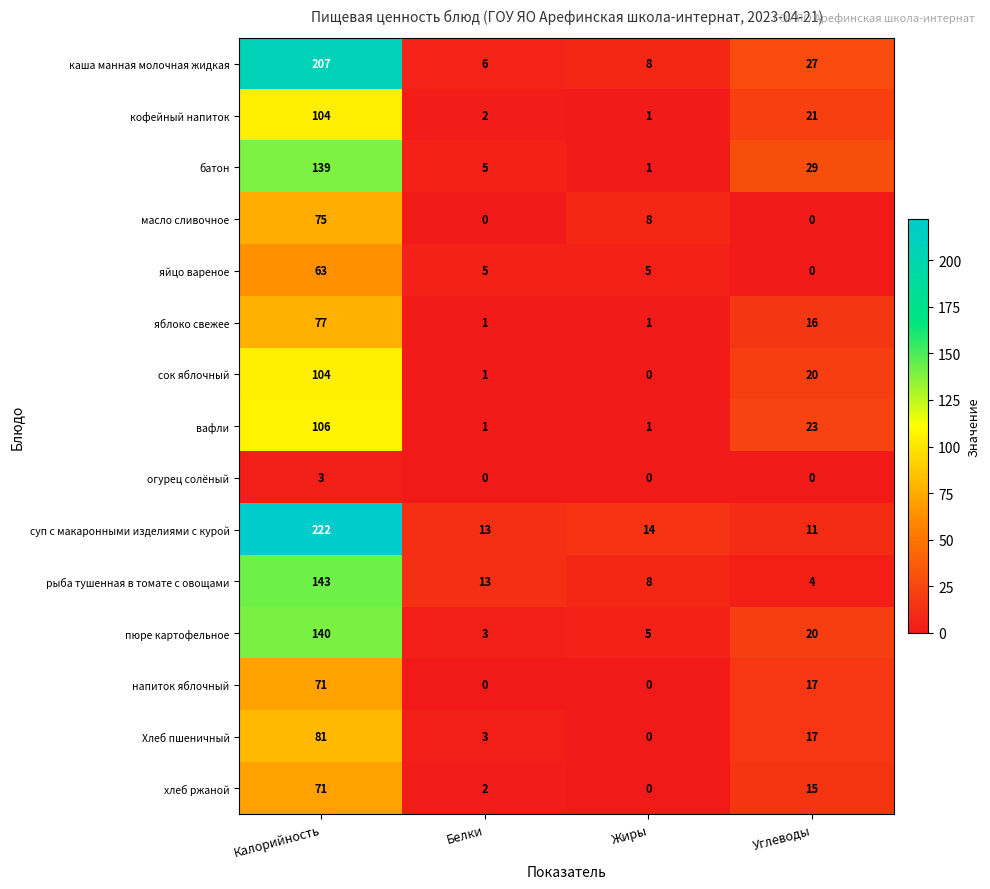

Rank the categories by хлеб ржаной value from highest to lowest.

Калорийность, Углеводы, Белки, Жиры